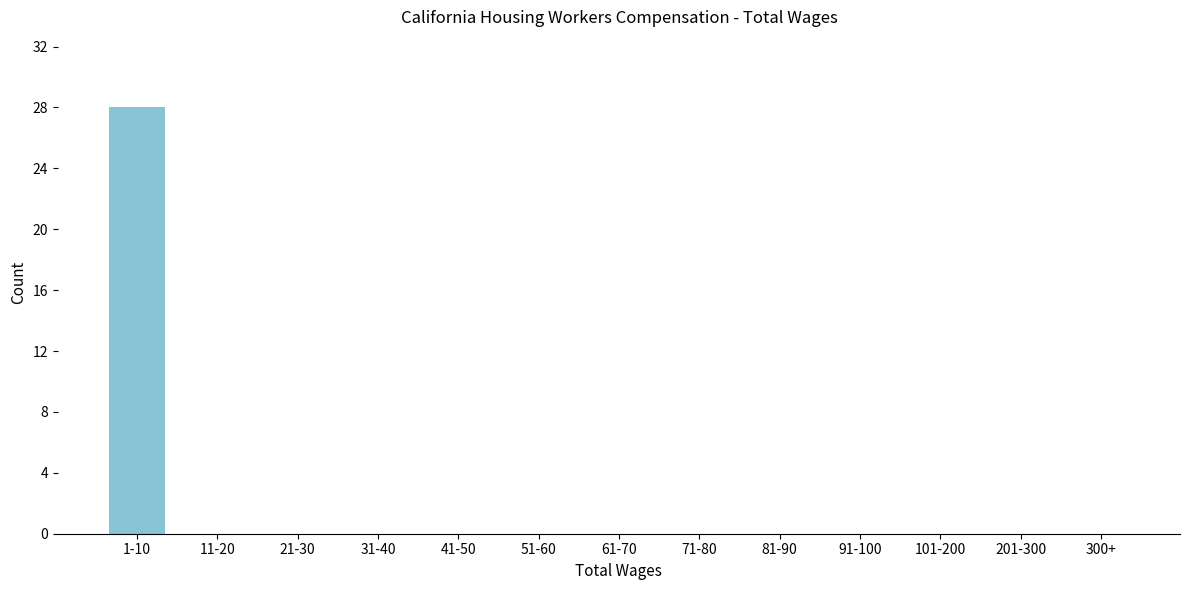

Reading left to right, what are all the values shown in this chart?

1-10=28	11-20=0	21-30=0	31-40=0	41-50=0	51-60=0	61-70=0	71-80=0	81-90=0	91-100=0	101-200=0	201-300=0	300+=0